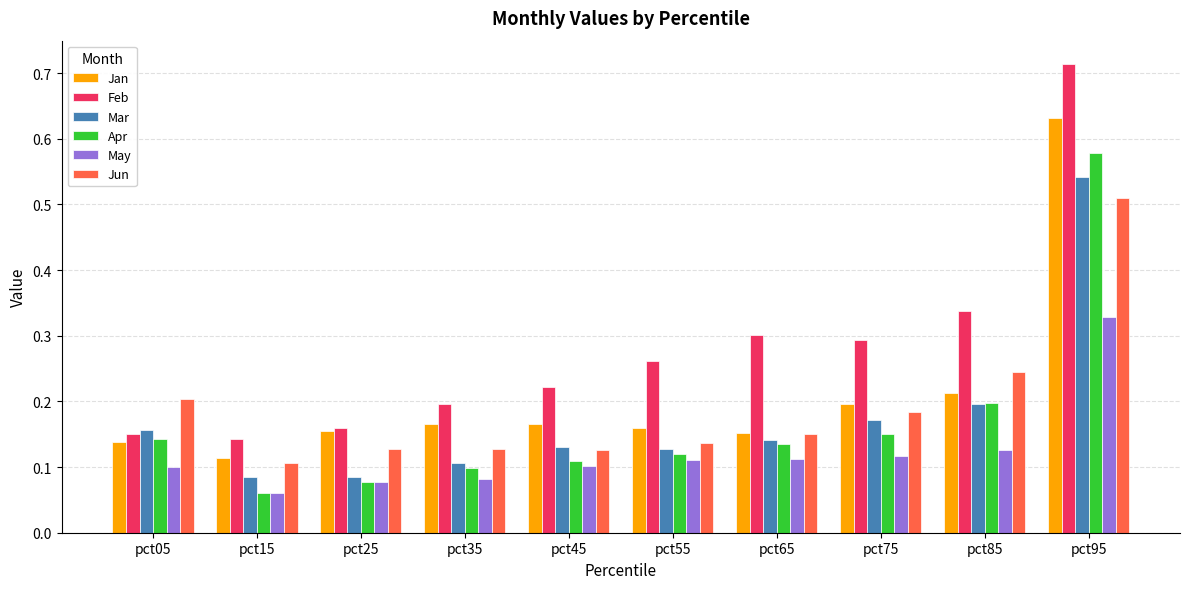

Which series has the largest range (max minus min)?

Feb